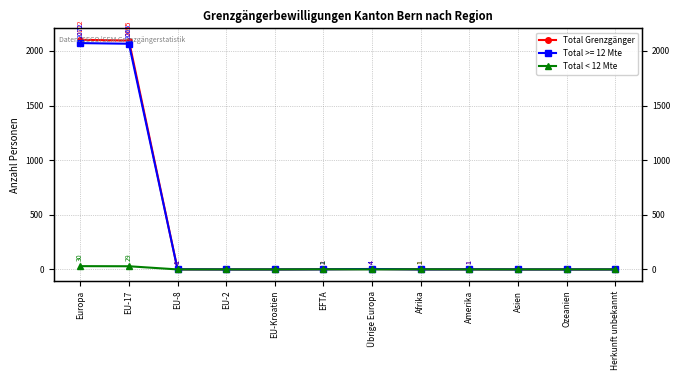

At Asien, list the series in order from smallest to largest.

Total Grenzgänger, Total < 12 Mte